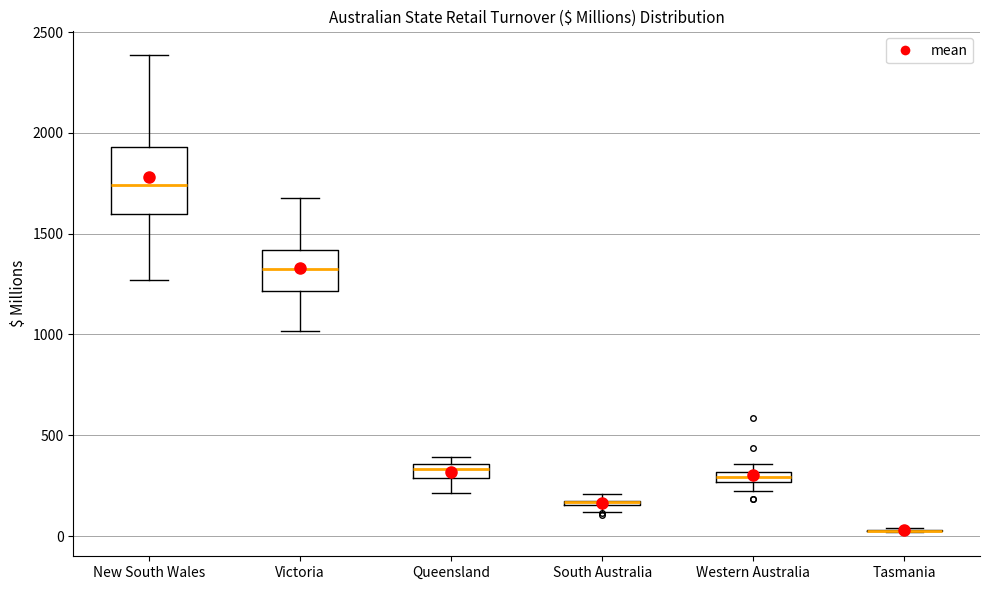

Comparing the boxes themselves (not the whiskers), which one is the tallest?

New South Wales